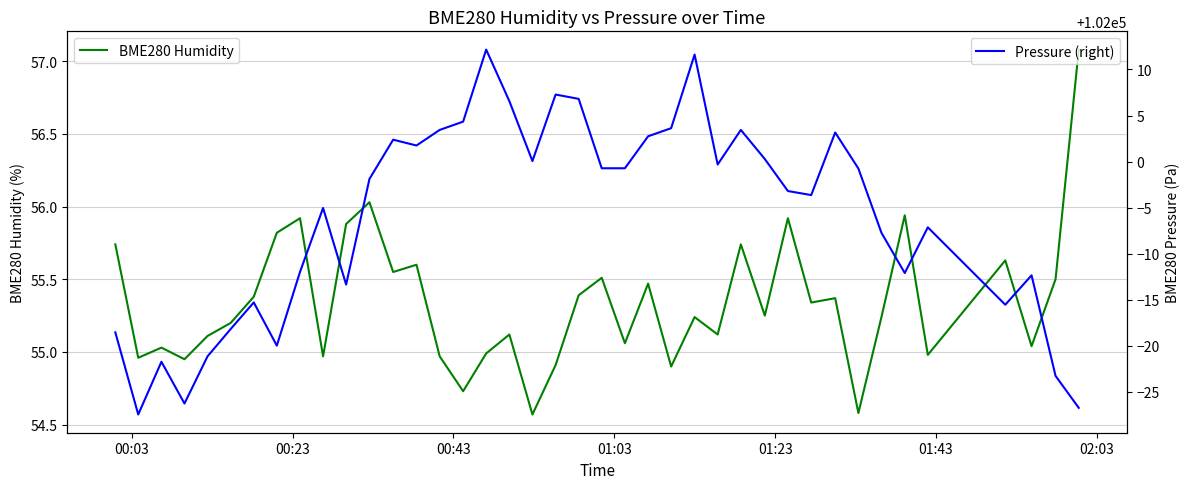

What is the highest value of the BME280 Humidity series?

57.1